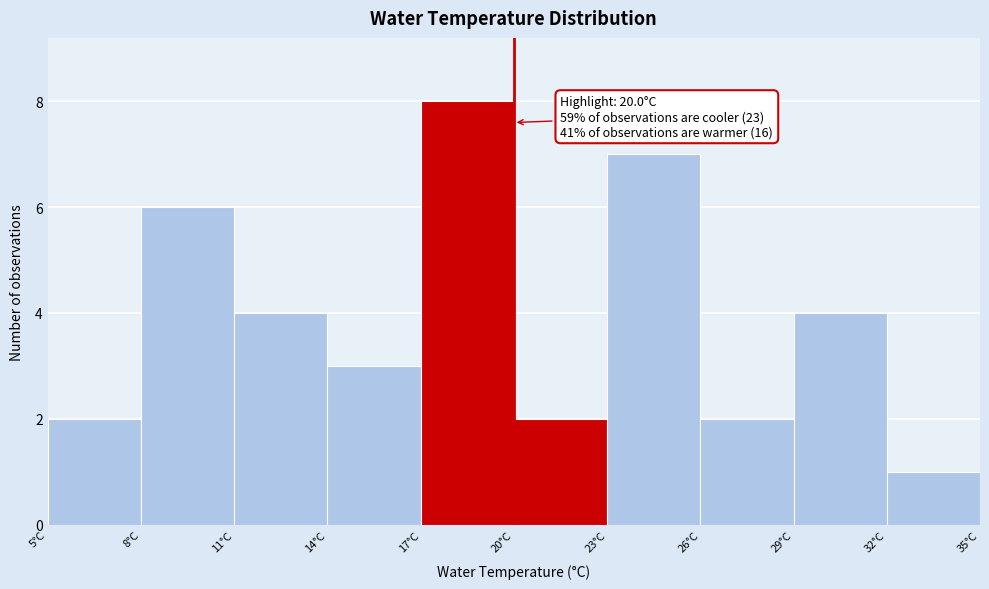

Over which range of the x-axis is the bar tallest?

17 to 20